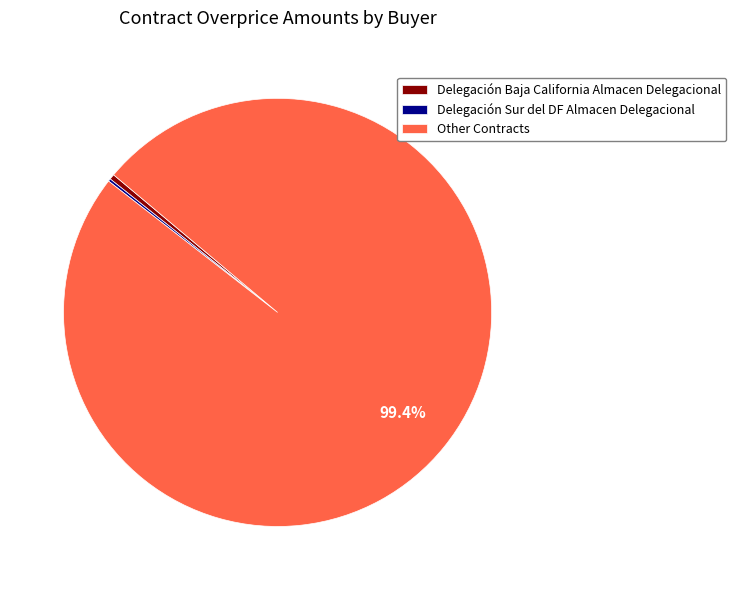

What percentage is NOT represented by Other Contracts?

0.6%